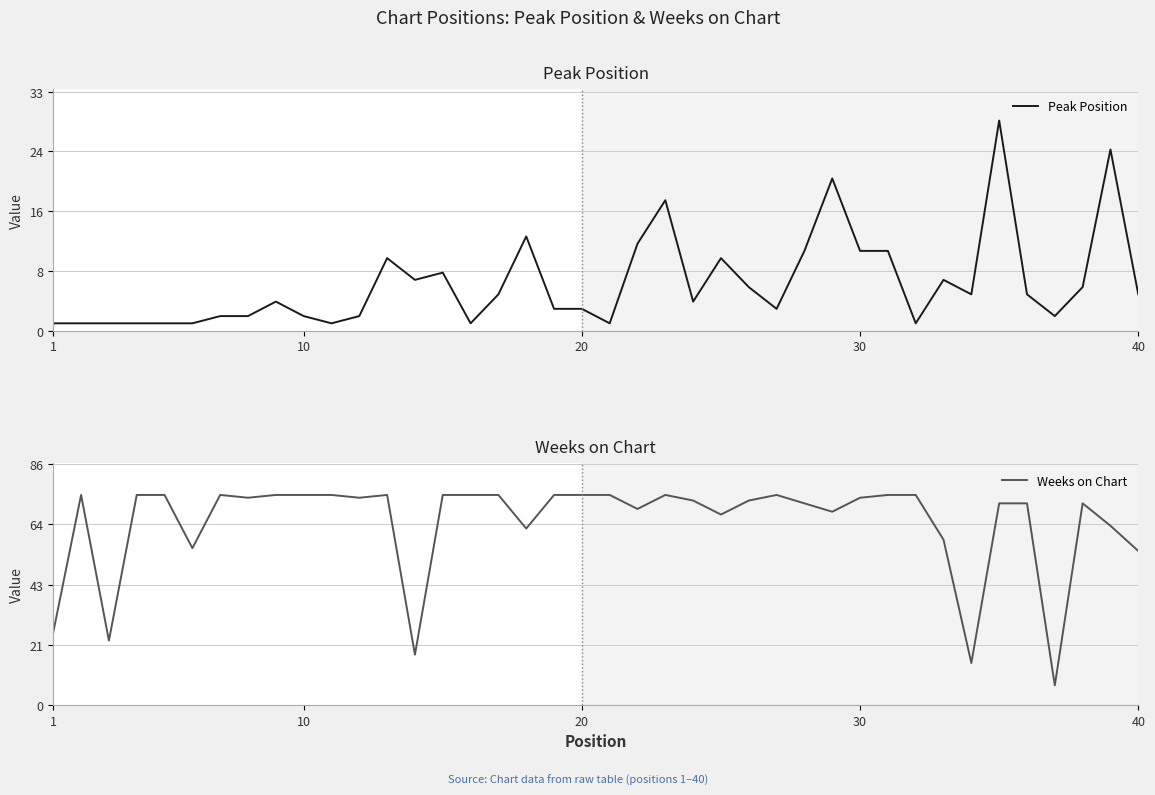

What is the lowest value of the Weeks on Chart series?

7